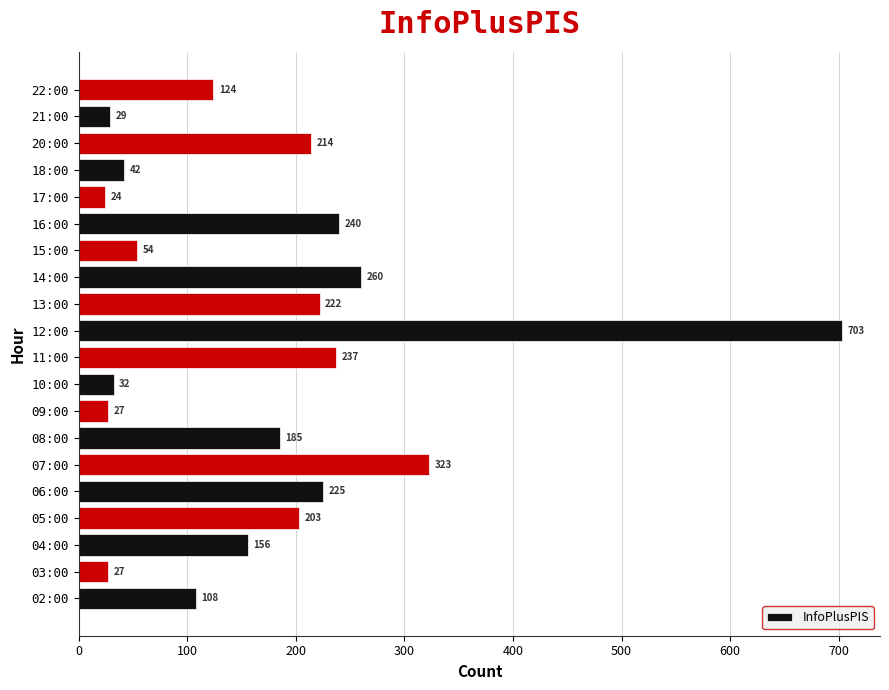

How many distinct data groups are displayed?

1